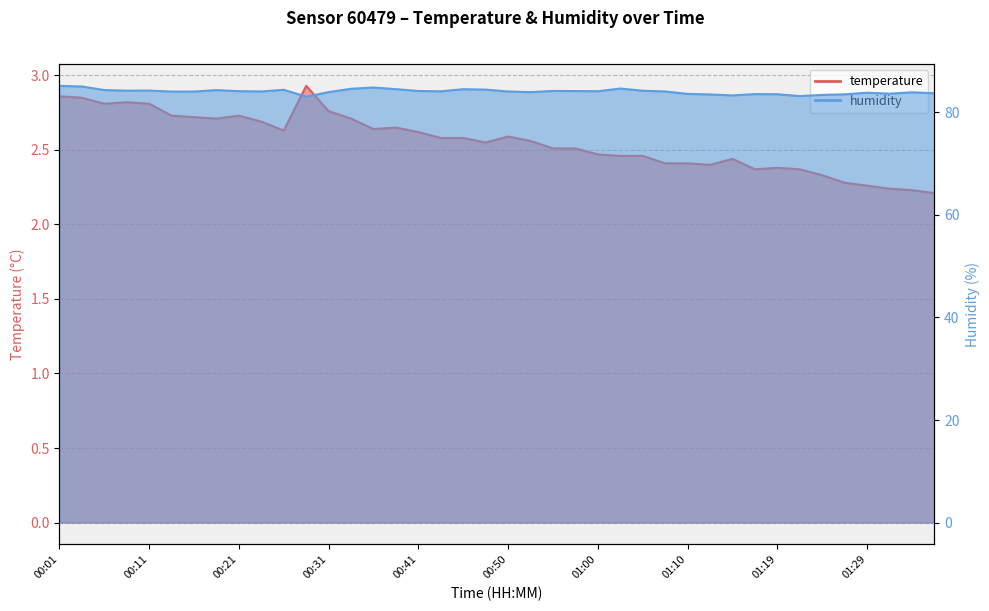

Which series has the largest total across all categories?

humidity